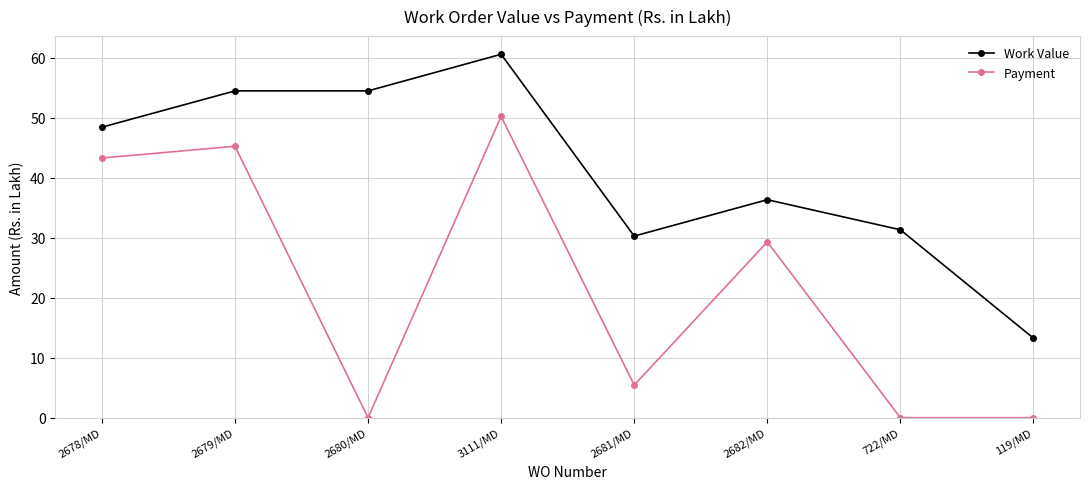

Which series changed the most between 2681/MD and 119/MD?

Work Value